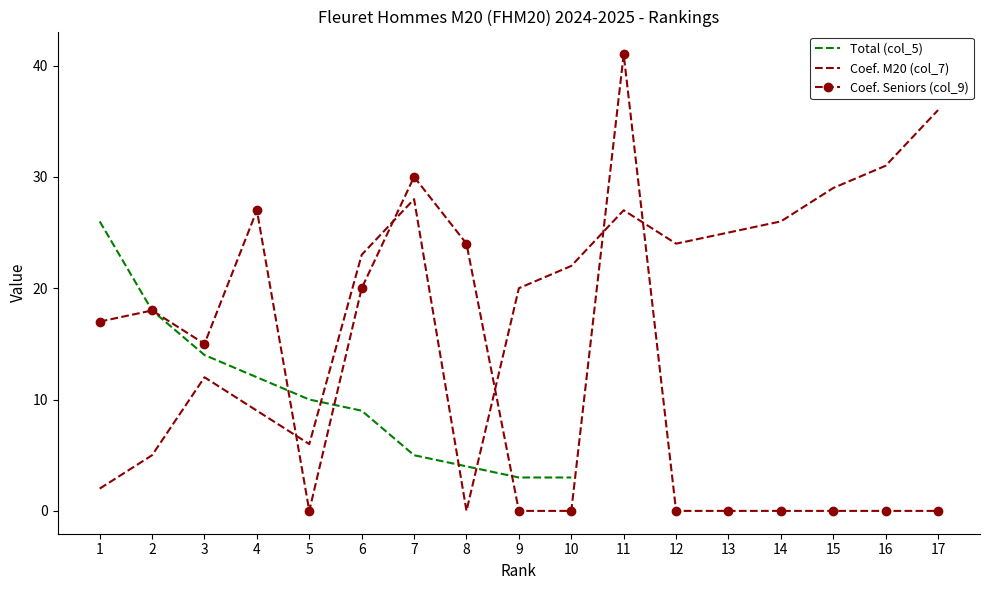

Which series changed the most between 12 and 13?

Coef. M20 (col_7)